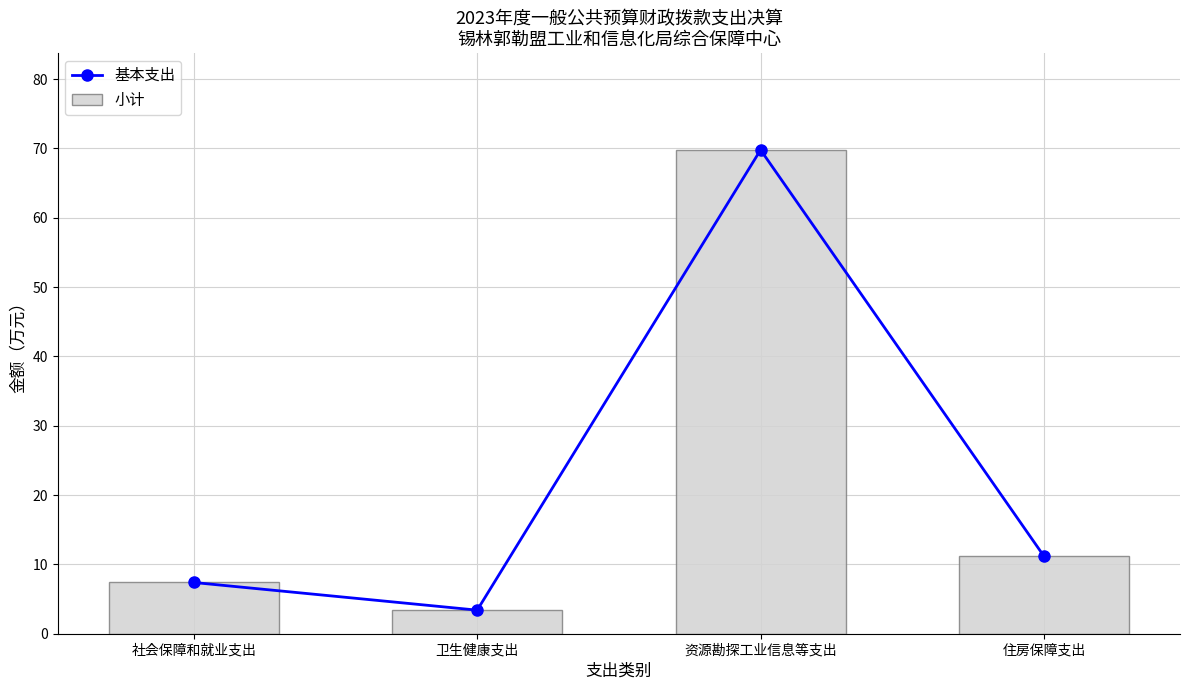

Which series has the widest spread of values?

基本支出